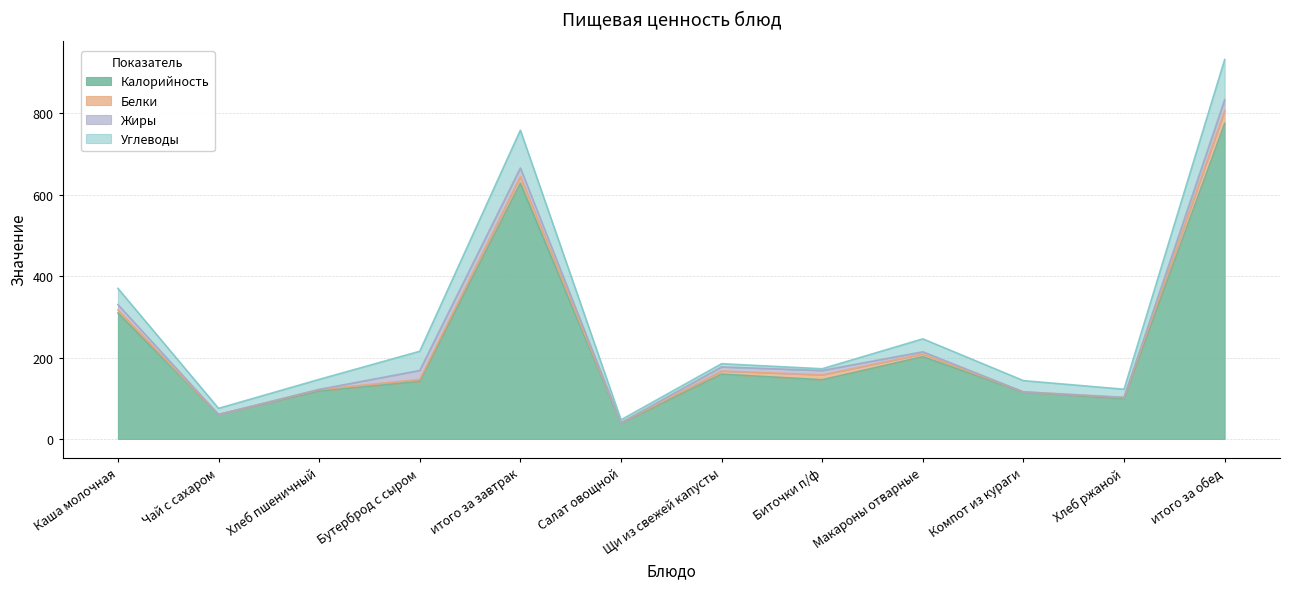

Reading right to left, what are all the values shown in this chart?

Калорийность: итого за обед=775.2	Хлеб ржаной=98.5	Компот из кураги=114.8	Макароны отварные=202.1	Биточки п/ф=145.4	Щи из свежей капусты=159.3	Салат овощной=38.3	итого за завтрак=628.3	Бутерброд с сыром=141.3	Хлеб пшеничный=117.5	Чай с сахаром=60.0	Каша молочная=309.5
Белки: итого за обед=31.3	Хлеб ржаной=3.0	Компот из кураги=0.8	Макароны отварные=6.6	Биточки п/ф=12.0	Щи из свежей капусты=7.6	Салат овощной=1.2	итого за завтрак=16.3	Бутерброд с сыром=5.0	Хлеб пшеничный=3.8	Чай с сахаром=0.1	Каша молочная=7.2
Жиры: итого за обед=27.0	Хлеб ржаной=0.6	Компот из кураги=0.0	Макароны отварные=5.4	Биточки п/ф=10.7	Щи из свежей капусты=10.1	Салат овощной=0.2	итого за завтрак=21.2	Бутерброд с сыром=22.0	Хлеб пшеничный=0.4	Чай с сахаром=0.0	Каша молочная=13.3
Углеводы: итого за обед=98.8	Хлеб ржаной=19.9	Компот из кураги=27.6	Макароны отварные=31.7	Биточки п/ф=4.3	Щи из свежей капусты=7.9	Салат овощной=7.3	итого за завтрак=92.8	Бутерброд с сыром=47.1	Хлеб пшеничный=24.6	Чай с сахаром=15.0	Каша молочная=39.9